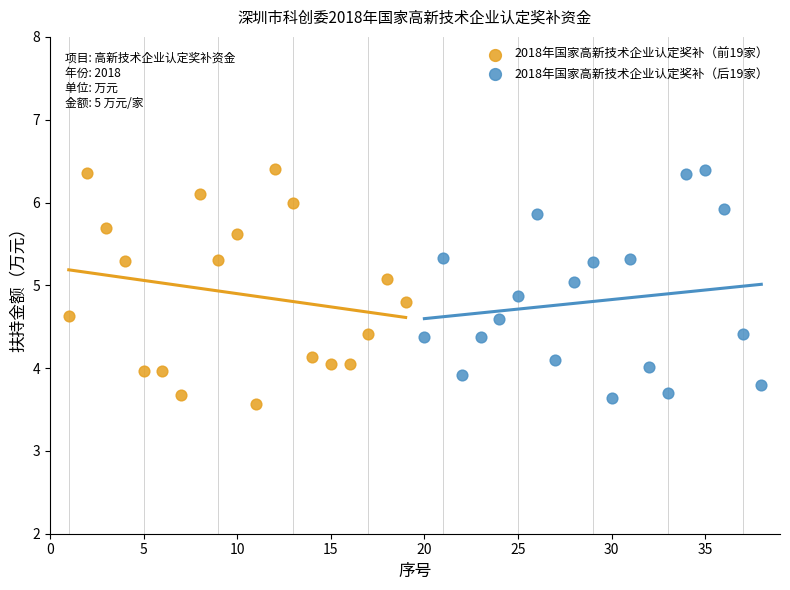

What are all the series names shown in the legend?

2018年国家高新技术企业认定奖补（前19家）, 2018年国家高新技术企业认定奖补（后19家）